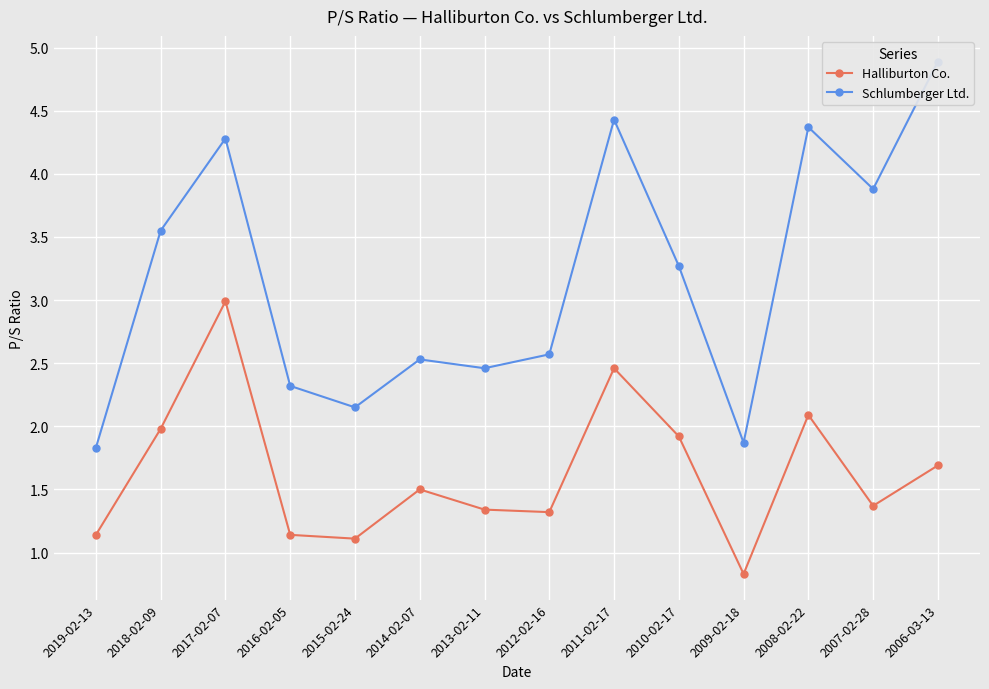

Reading left to right, what are all the values shown in this chart?

Halliburton Co.: 1.1	2.0	3.0	1.1	1.1	1.5	1.3	1.3	2.5	1.9	0.8	2.1	1.4	1.7
Schlumberger Ltd.: 1.8	3.5	4.3	2.3	2.1	2.5	2.5	2.6	4.4	3.3	1.9	4.4	3.9	4.9